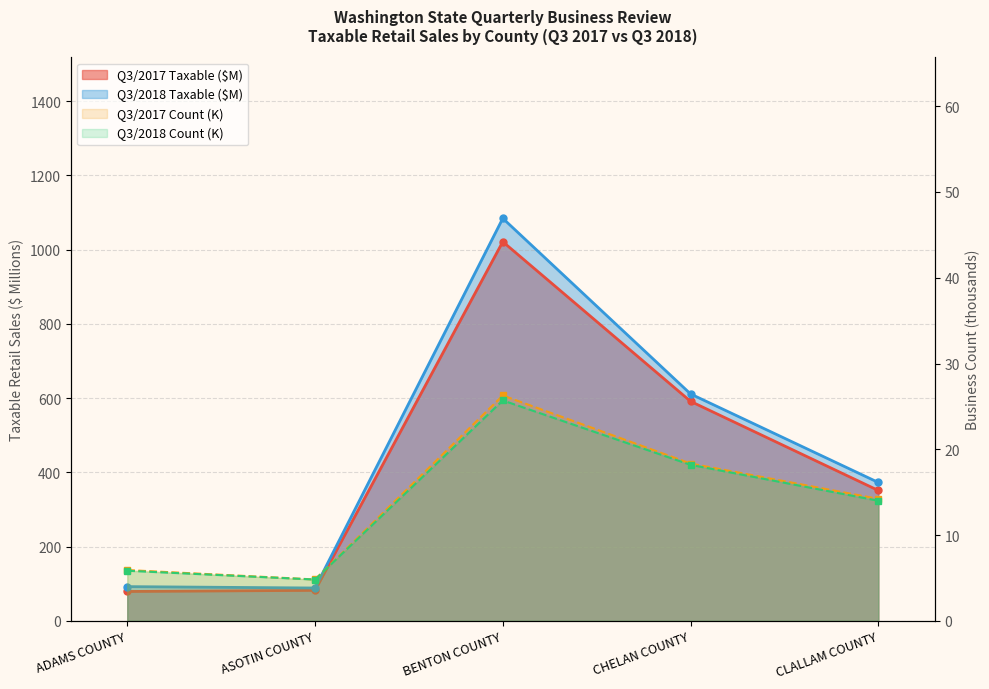

What are all the series names shown in the legend?

Q3/2017 Taxable, Q3/2018 Taxable, Q3/2017 Count, Q3/2018 Count